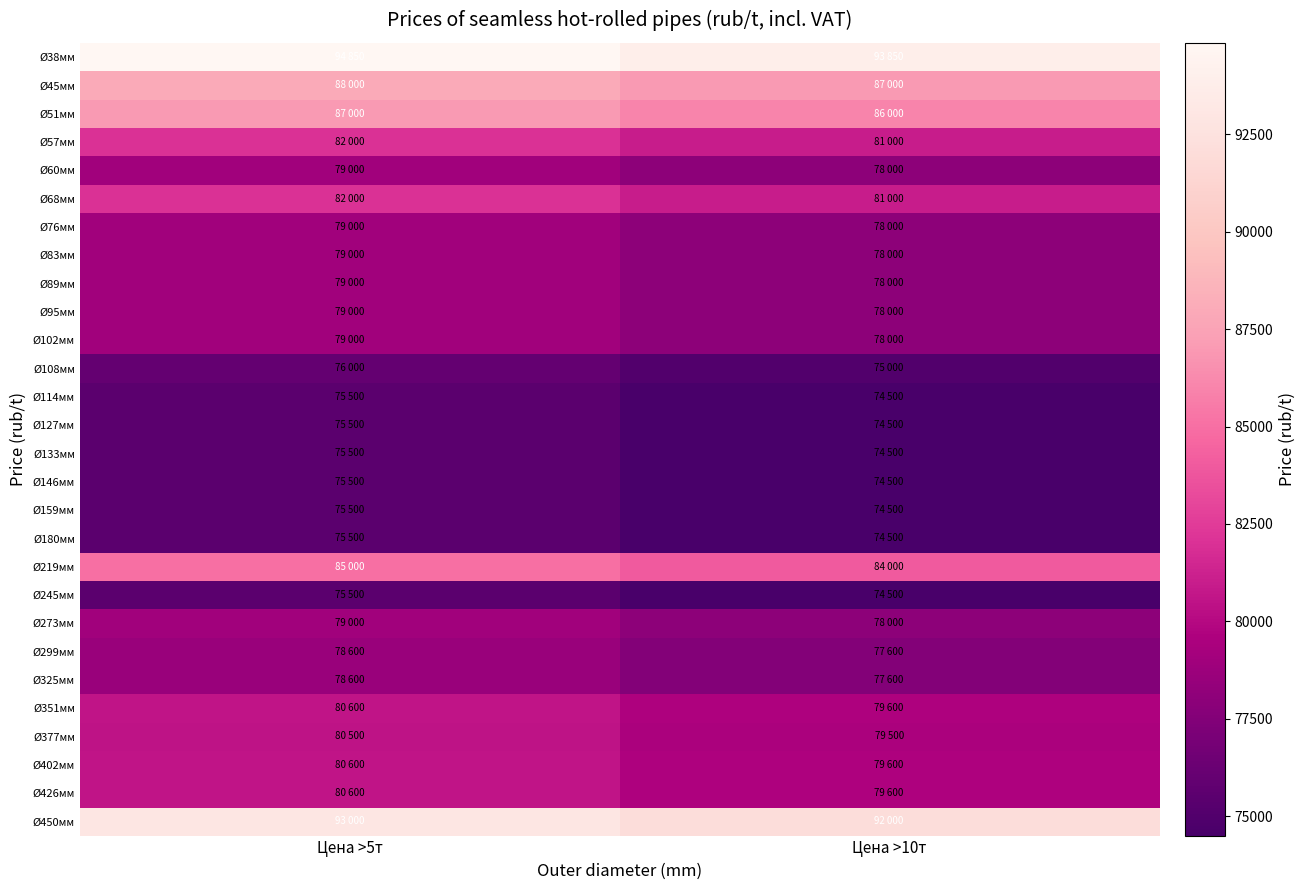

How many data points does each series have?

2